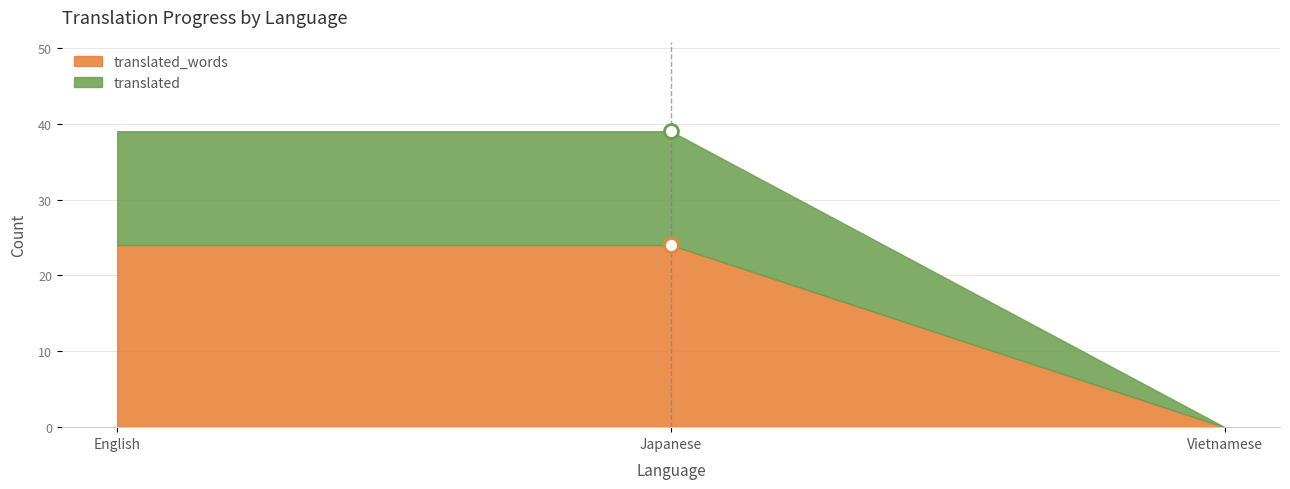

The translated series shows 0 at Vietnamese. True or false?

True